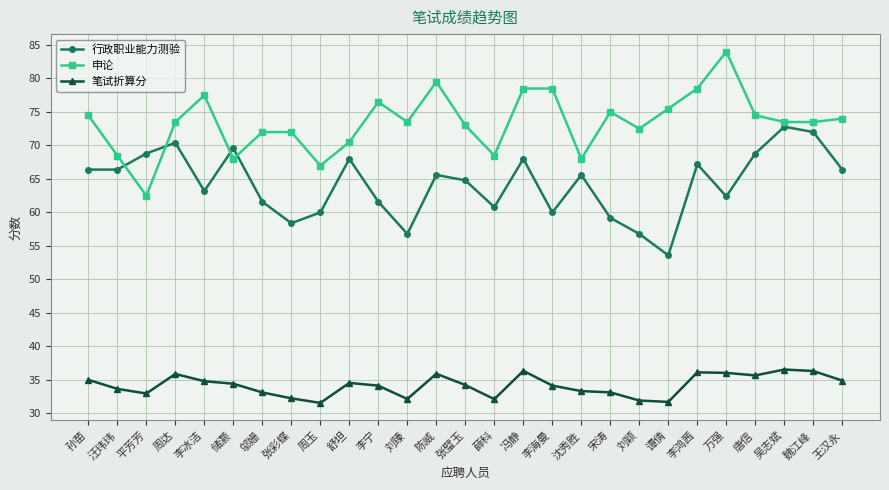

What is the total value across all series at 舒坦?

173.1